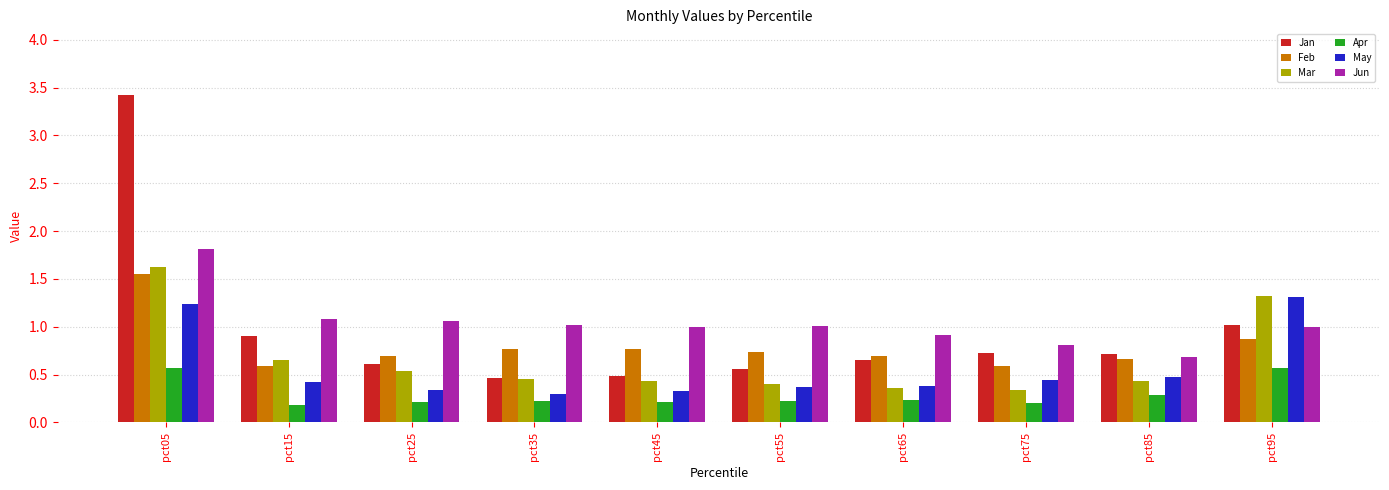

True or false: Jun has a value of 1.0 at pct55.

True